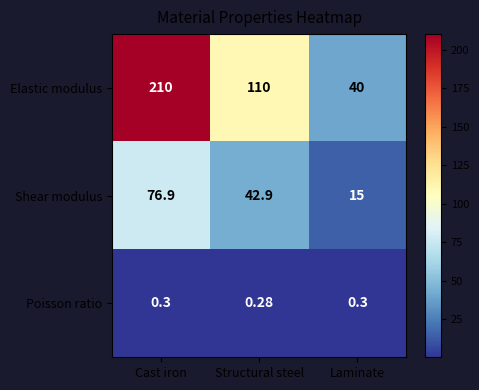

Where does the Shear modulus series first go above 42?

Cast iron